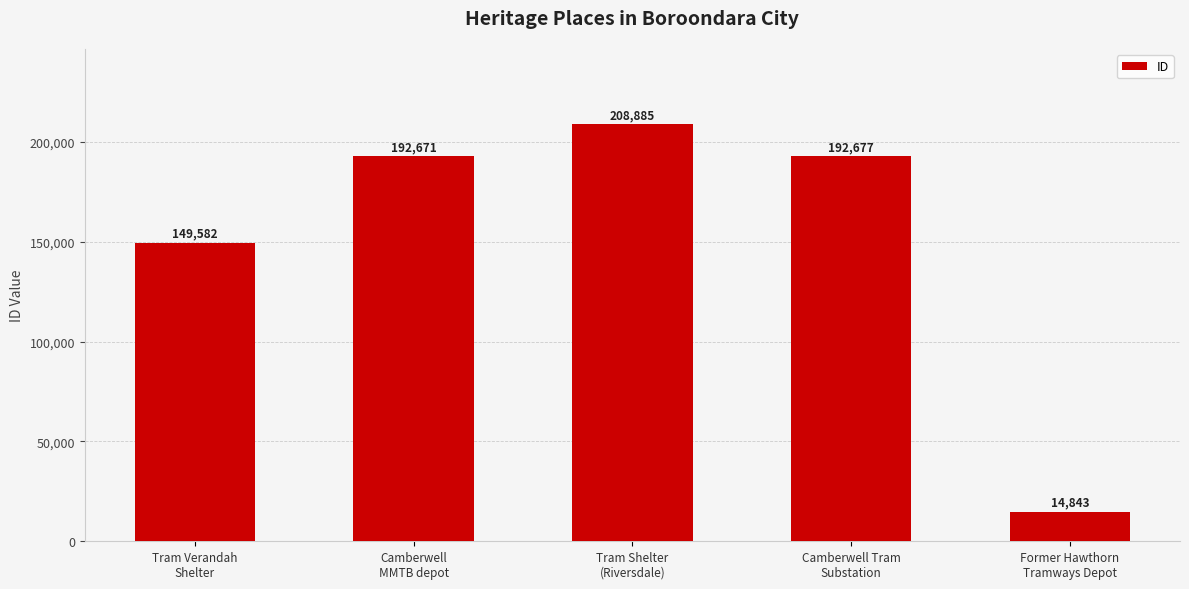

Which category has the highest value across all series?

Tram Shelter
(Riversdale)